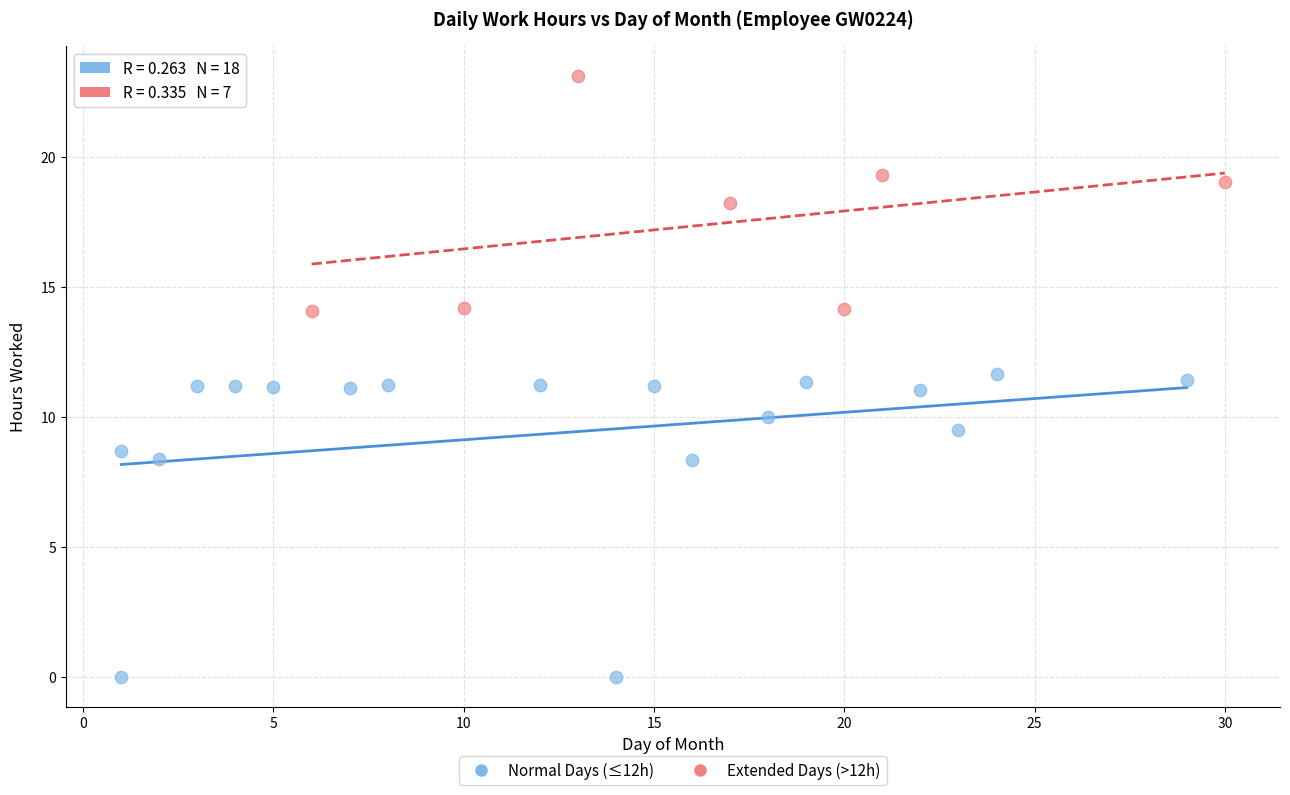

Which series has the widest spread of Y values?

Normal Days (≤12h)